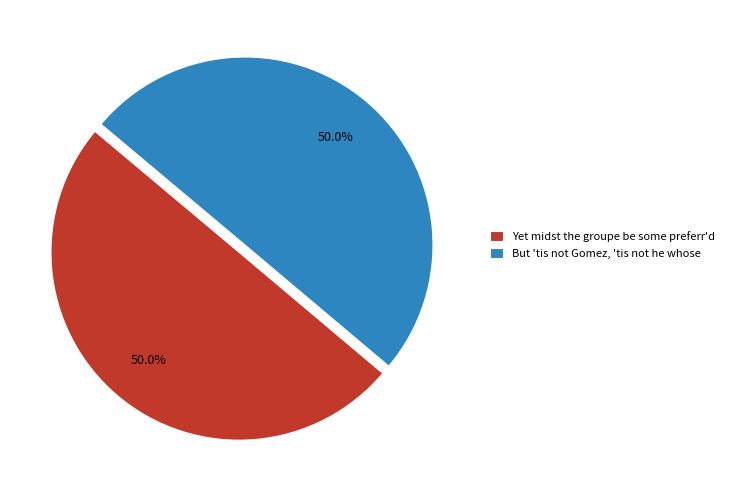

Approximately how many times larger is the value at Yet midst the groupe be some preferr'd compared to But 'tis not Gomez, 'tis not he whose?

1.0